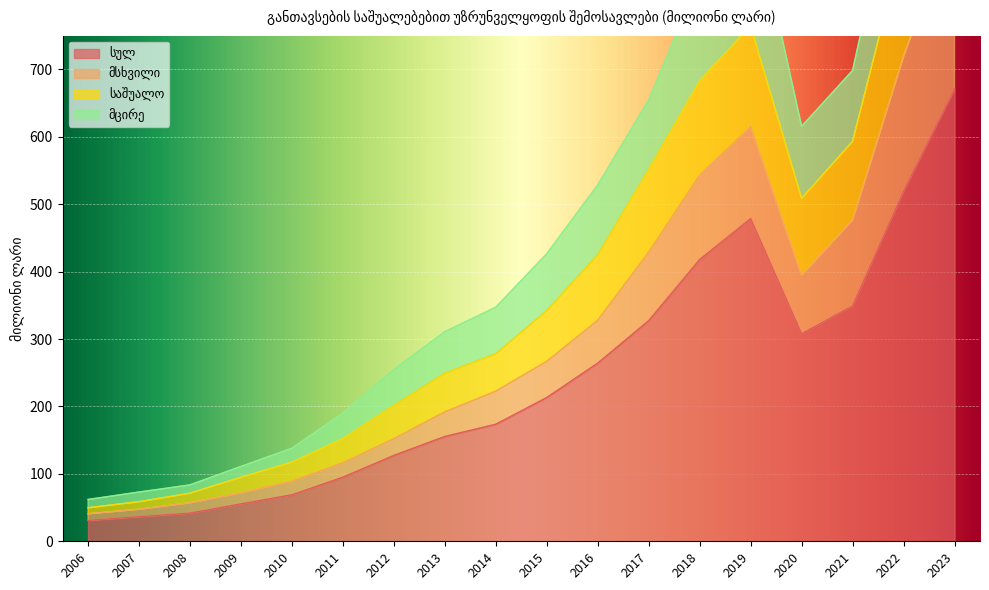

The value of სულ at 2017 is 84.1. True or false?

False